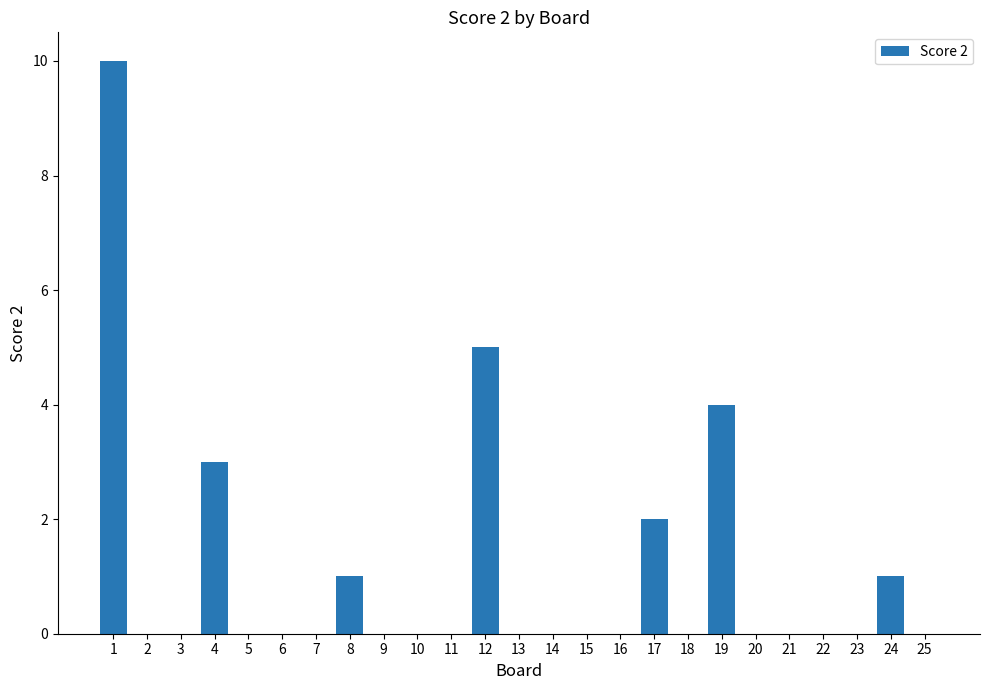

Between 8 and 12, which is larger?

12